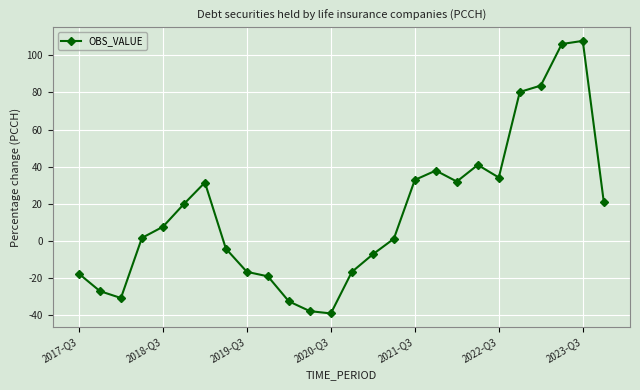

What is the difference between the second highest and minimum values?

145.4